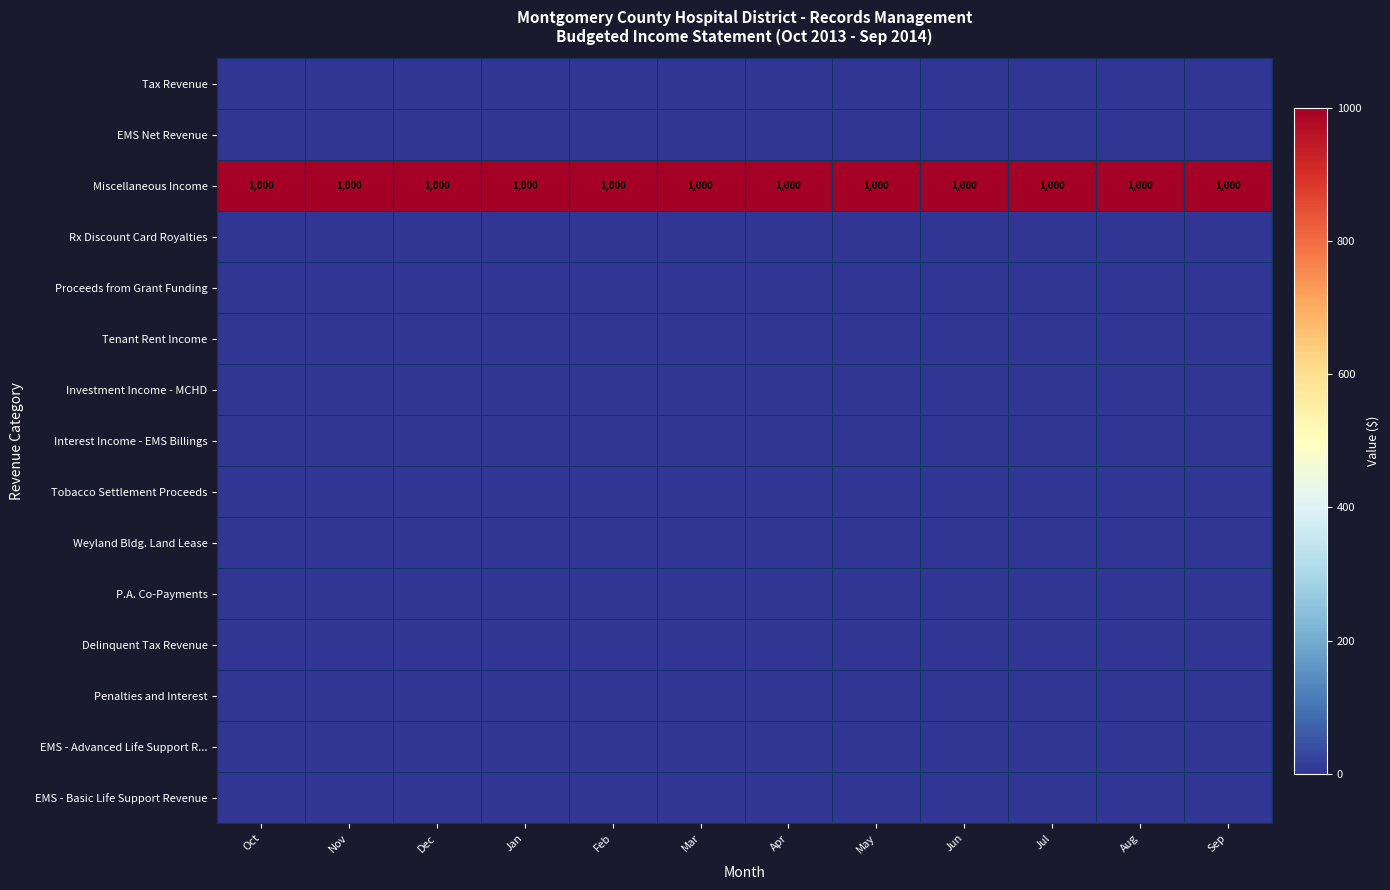

The value of Miscellaneous Income at Jan is 1321. True or false?

False